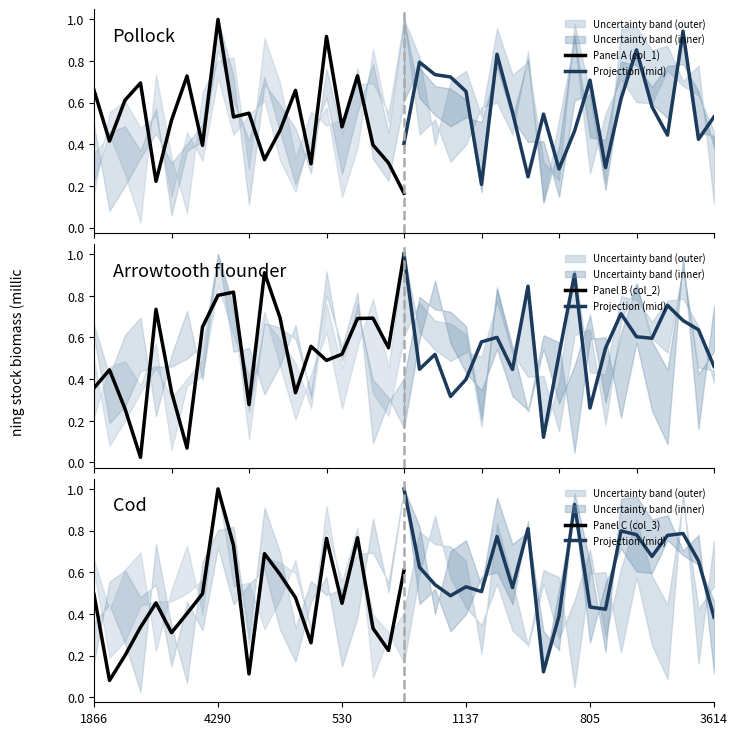

The Panel C (col_3) series shows 0.3 at 530. True or false?

False